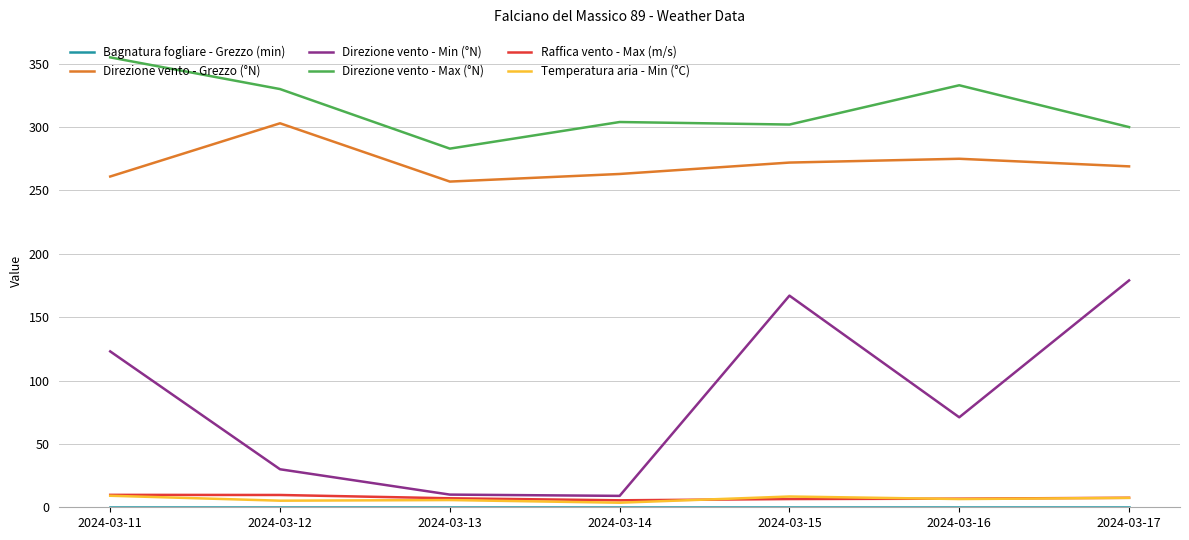

The Direzione vento - Min (°N) series shows 179.0 at 2024-03-17. True or false?

True